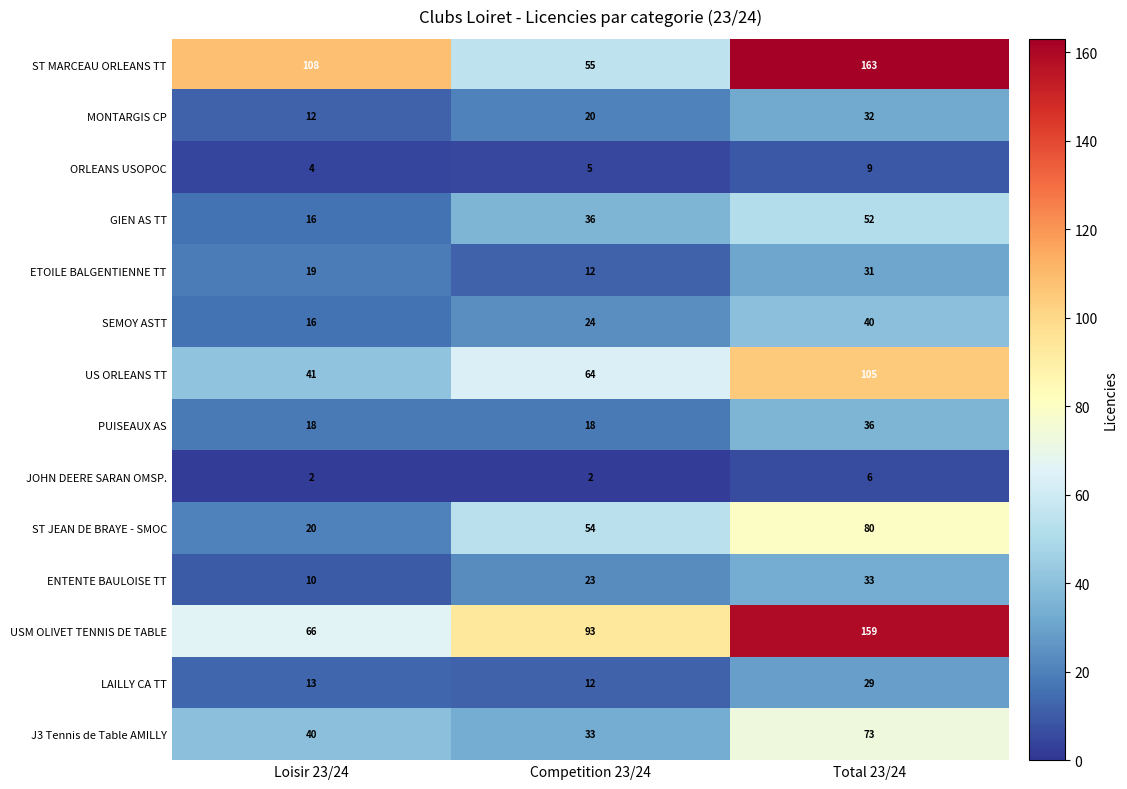

Which category has the highest value across all series?

Total 23/24